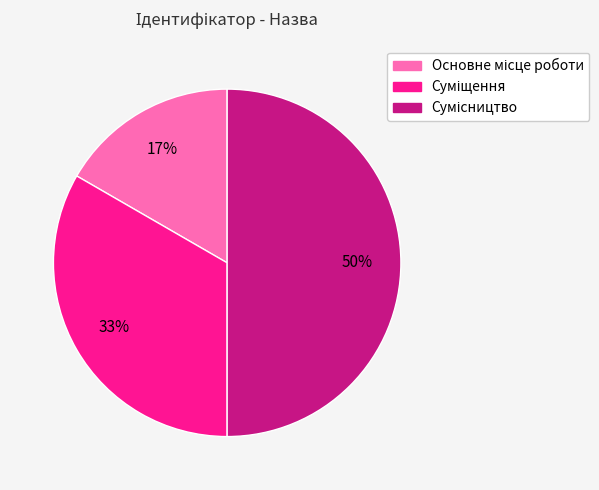

To the nearest percent, what is the average slice percentage?

33%